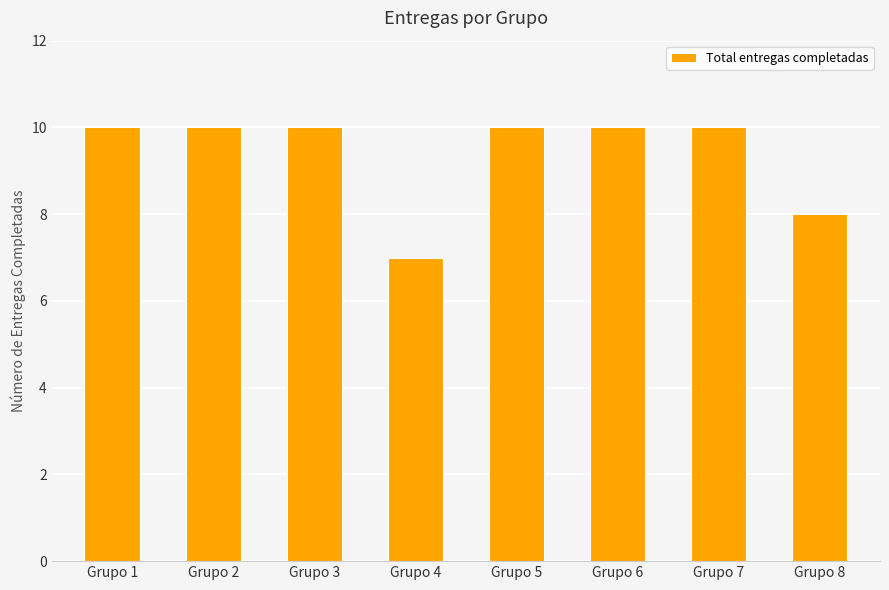

How many categories are shown in the chart?

8